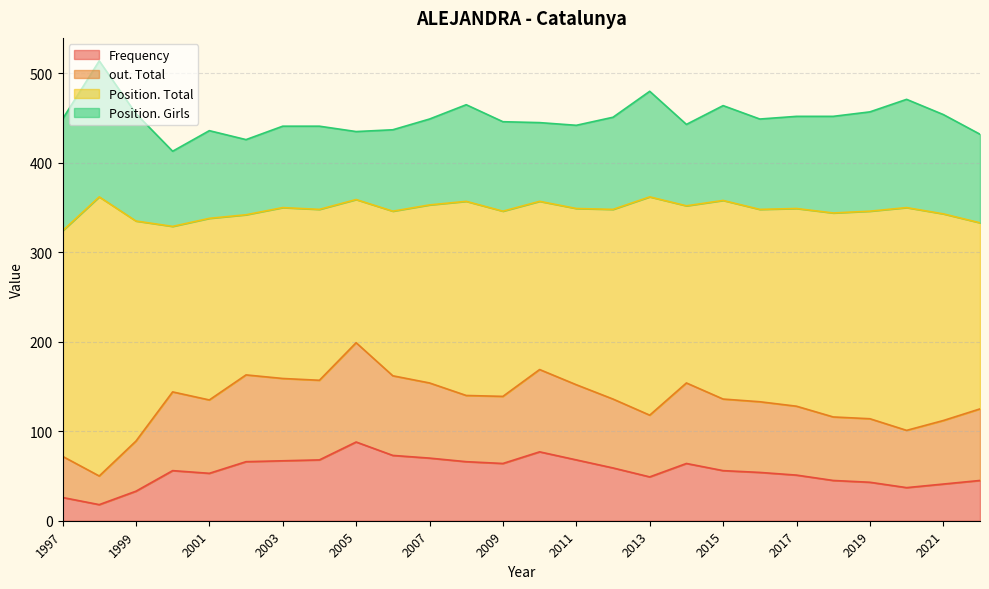

What is the maximum value shown in the chart?

312